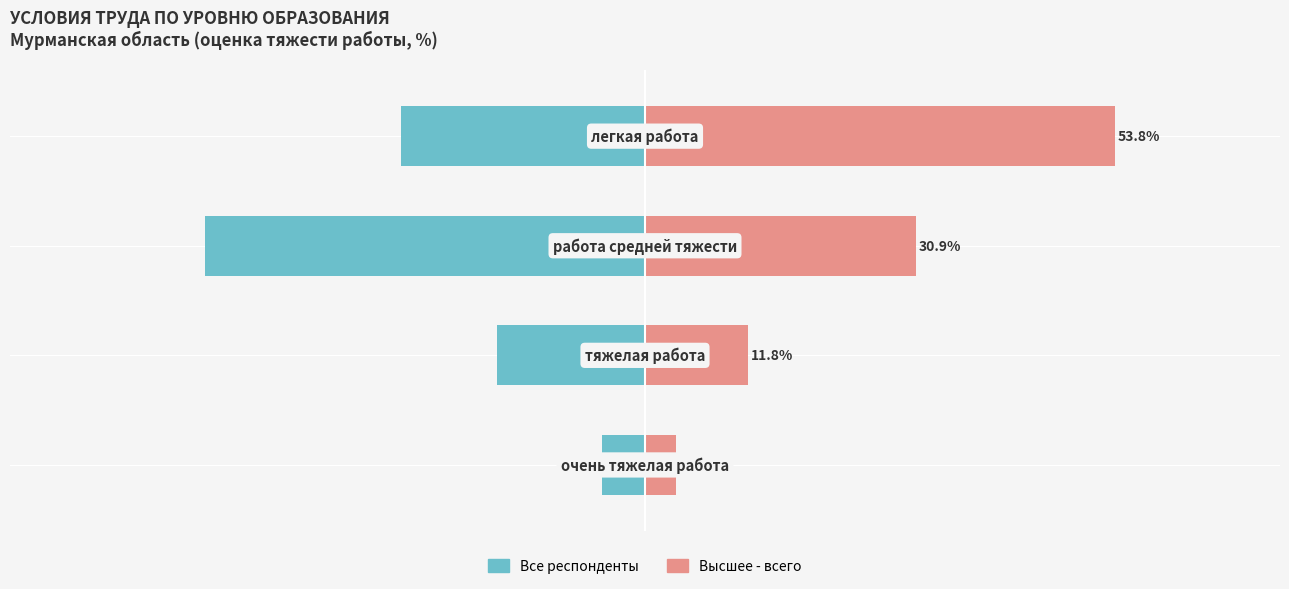

Which series has the widest spread of values?

Высшее - всего